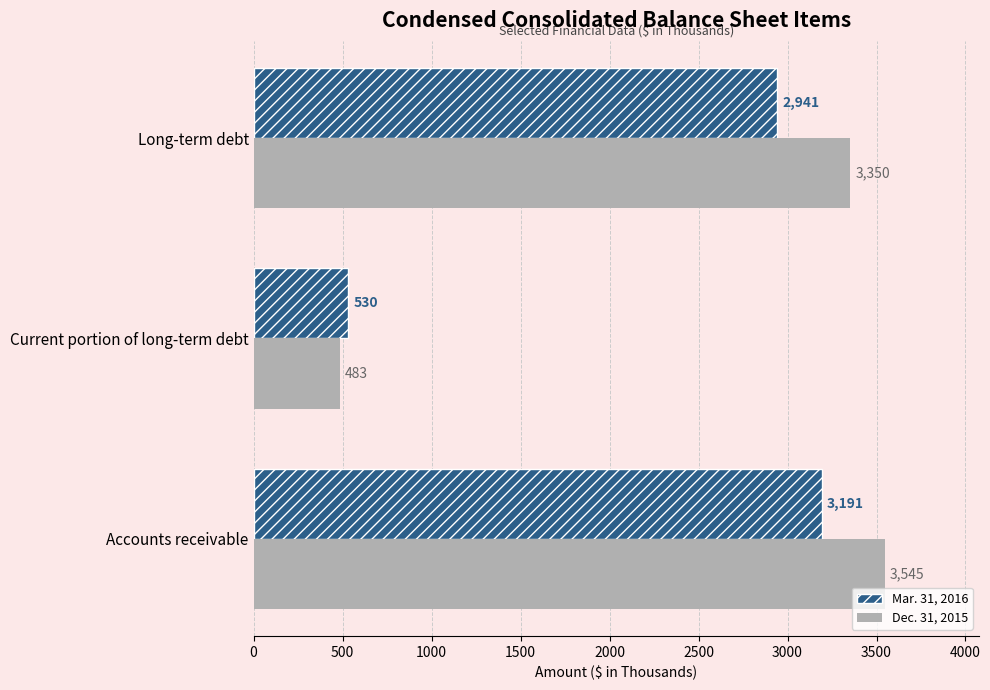

How many series are shown in this chart?

2